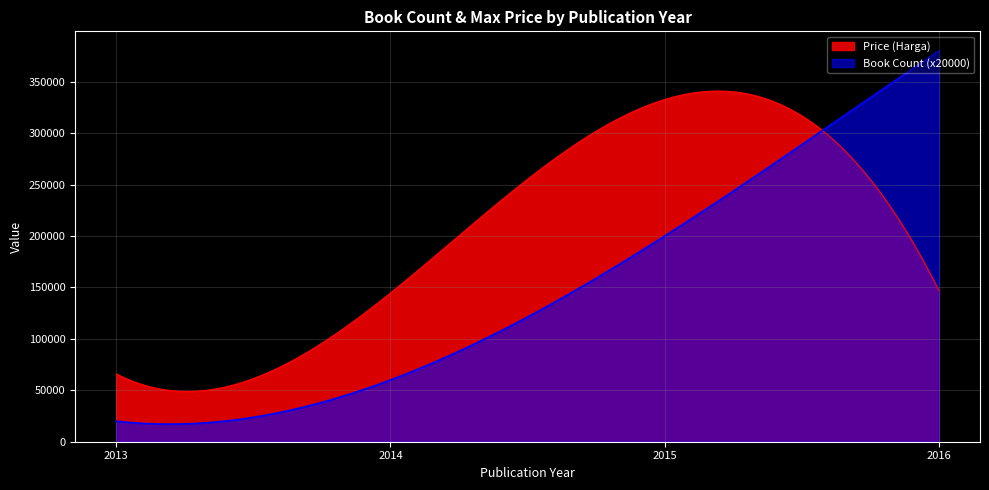

Which series has the widest spread of values?

Book Count (x20000)